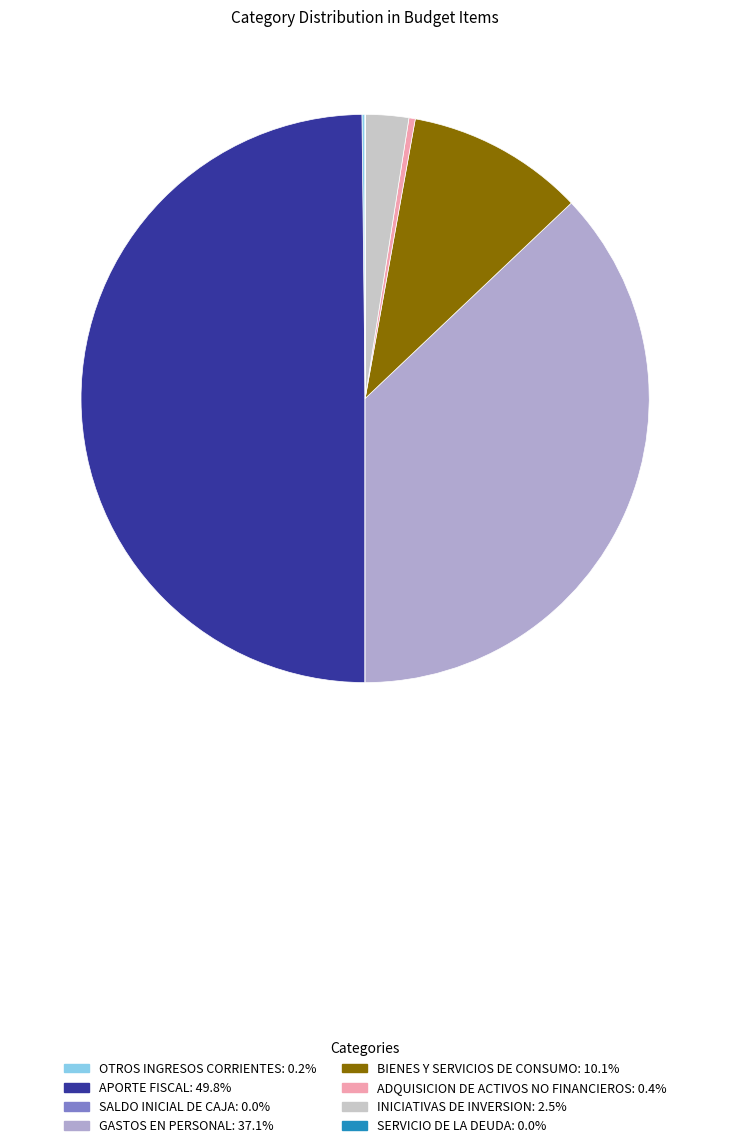

Which has a higher value, APORTE FISCAL or INICIATIVAS DE INVERSION?

APORTE FISCAL